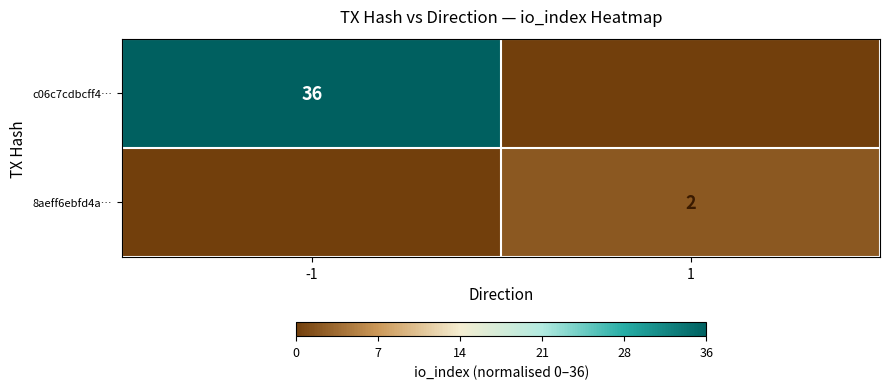

The c06c7cdbcff4… series shows 1.3 at -1. True or false?

False